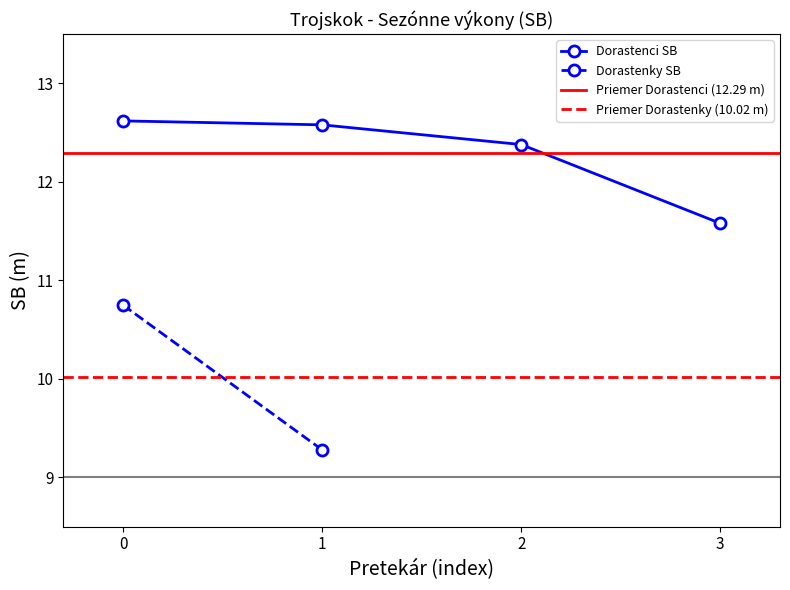

What is the sum of the values at 3 and 0?

24.2